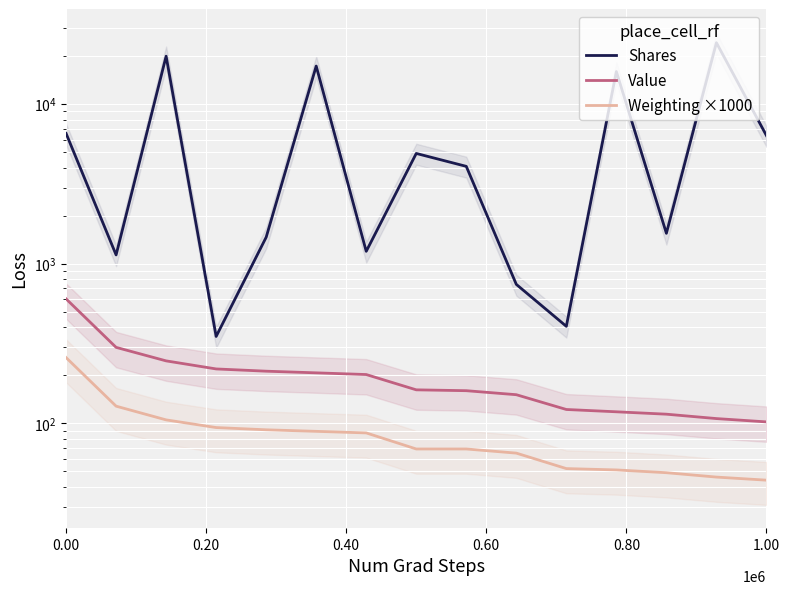

Rank the series by their maximum value, from highest to lowest.

Shares, Value, Weighting ×1000